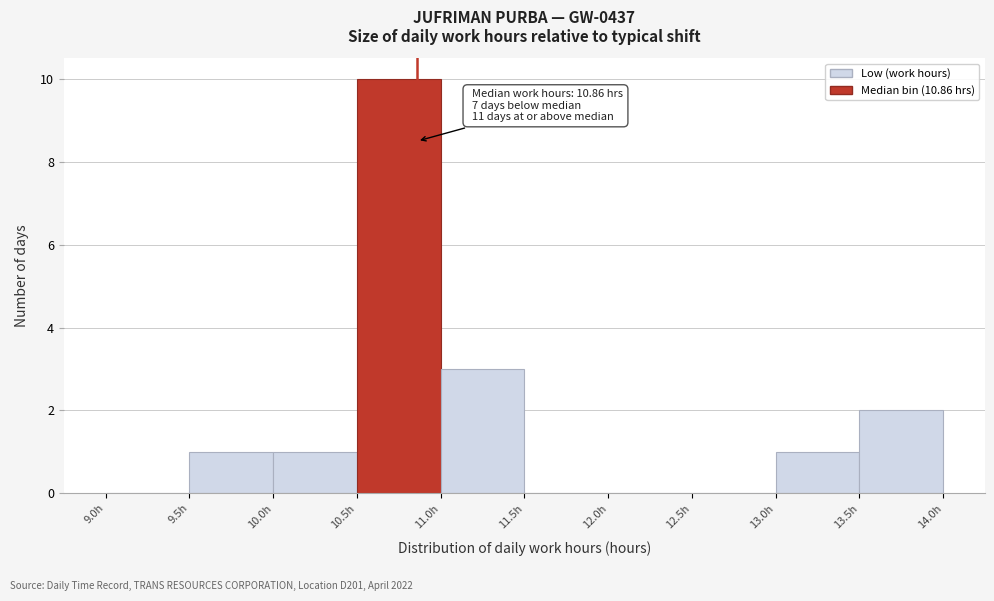

Over which range of the x-axis is the bar tallest?

10.5 to 11.0